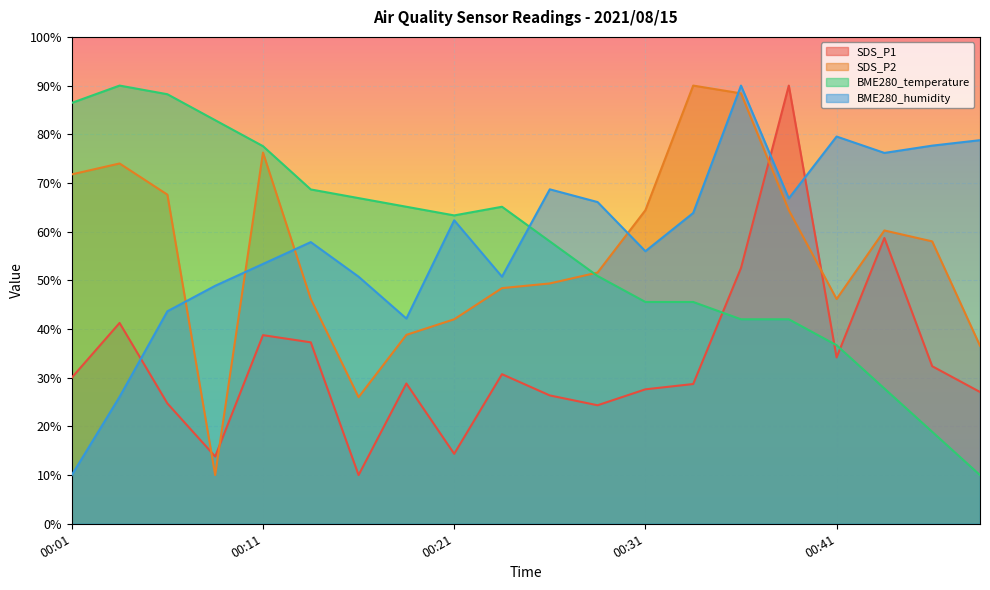

Reading left to right, what are all the values shown in this chart?

SDS_P1: 00:01=30.0	00:03=41.2	00:06=24.7	00:08=13.8	00:11=38.7	00:13=37.3	00:16=10.0	00:18=28.8	00:21=14.4	00:23=30.7	00:26=26.4	00:28=24.3	00:31=27.6	00:34=28.7	00:36=52.5	00:39=90.0	00:41=34.2	00:44=58.7	00:46=32.4	00:49=27.1
SDS_P2: 00:01=71.8	00:03=74.0	00:06=67.6	00:08=10.0	00:11=76.2	00:13=46.2	00:16=26.0	00:18=38.8	00:21=42.0	00:23=48.4	00:26=49.4	00:28=51.6	00:31=64.4	00:34=90.0	00:36=88.4	00:39=64.4	00:41=46.2	00:44=60.2	00:46=58.0	00:49=36.6
BME280_temperature: 00:01=86.4	00:03=90.0	00:06=88.2	00:08=82.9	00:11=77.6	00:13=68.7	00:16=66.9	00:18=65.1	00:21=63.3	00:23=65.1	00:26=58.0	00:28=50.9	00:31=45.6	00:34=45.6	00:36=42.0	00:39=42.0	00:41=36.7	00:44=27.8	00:46=18.9	00:49=10.0
BME280_humidity: 00:01=10.0	00:03=26.1	00:06=43.6	00:08=48.9	00:11=53.4	00:13=57.9	00:16=50.7	00:18=42.1	00:21=62.3	00:23=50.7	00:26=68.7	00:28=66.1	00:31=56.0	00:34=63.8	00:36=90.0	00:39=66.8	00:41=79.5	00:44=76.2	00:46=77.7	00:49=78.8